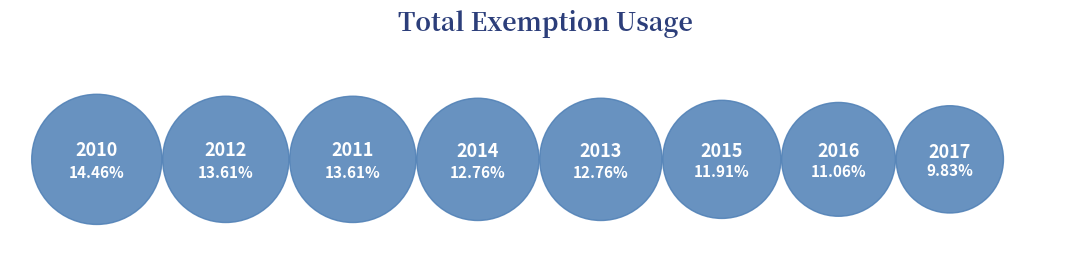

Which category has the smallest portion of the pie?

2017